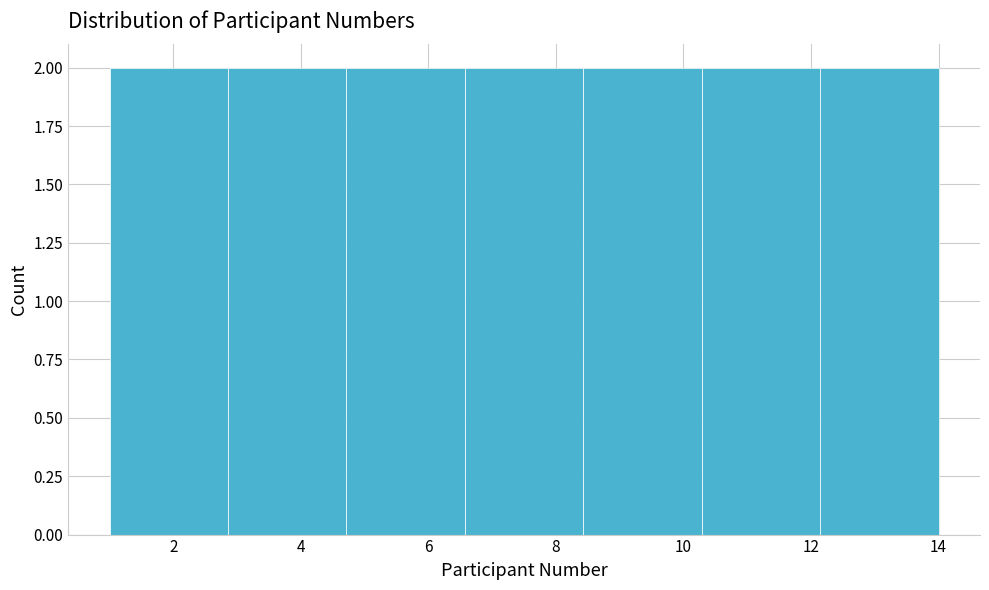

What is the height of the bar covering 4.8 to 6.6 on the x-axis? Neither the bar edges nor the heights are printed on the chart, so give them approximately, as read against the axes.

2